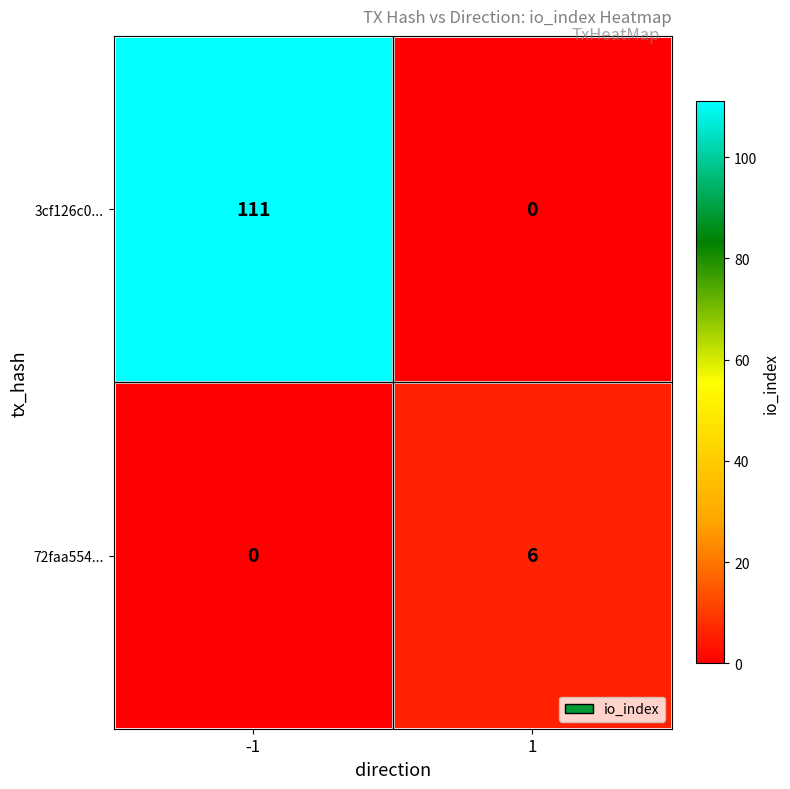

Read the 3cf126c0... value at -1.

111